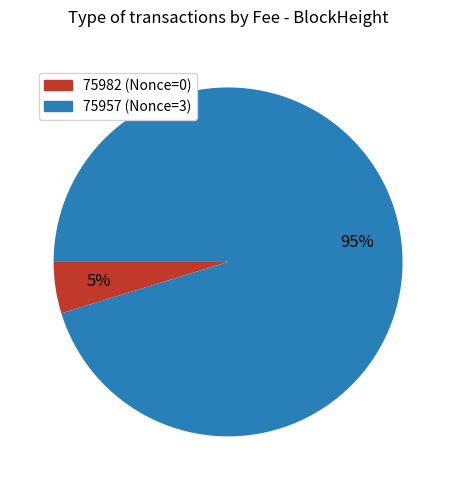

To the nearest percent, what is the combined percentage of 75982 and 75957?

100%